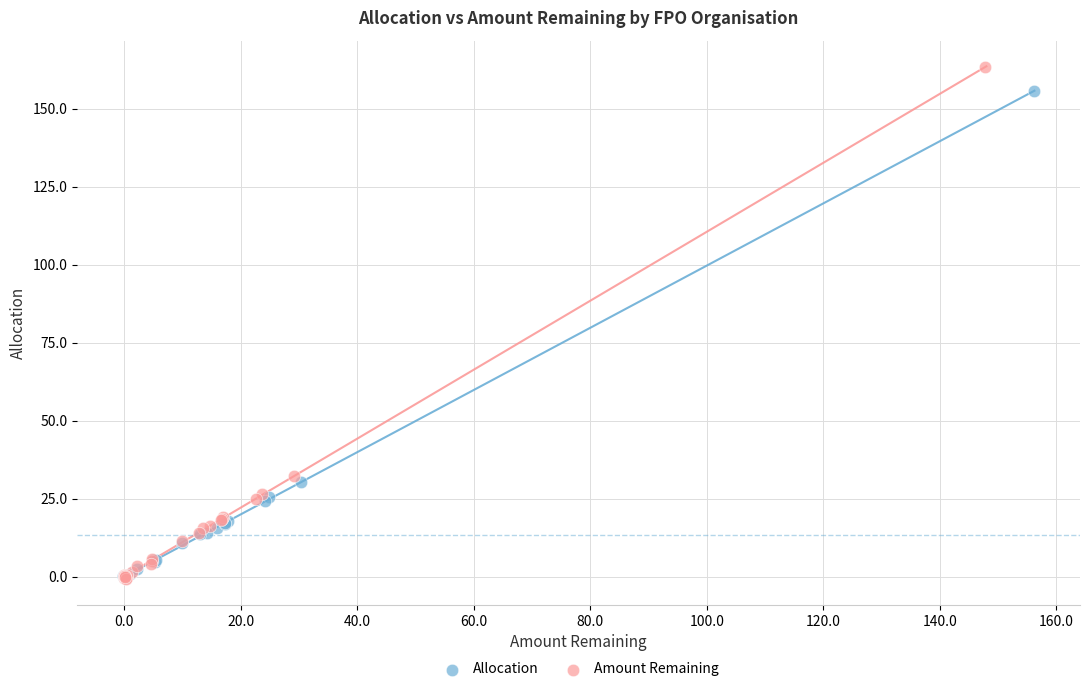

Which series reaches the maximum Y coordinate?

Amount Remaining